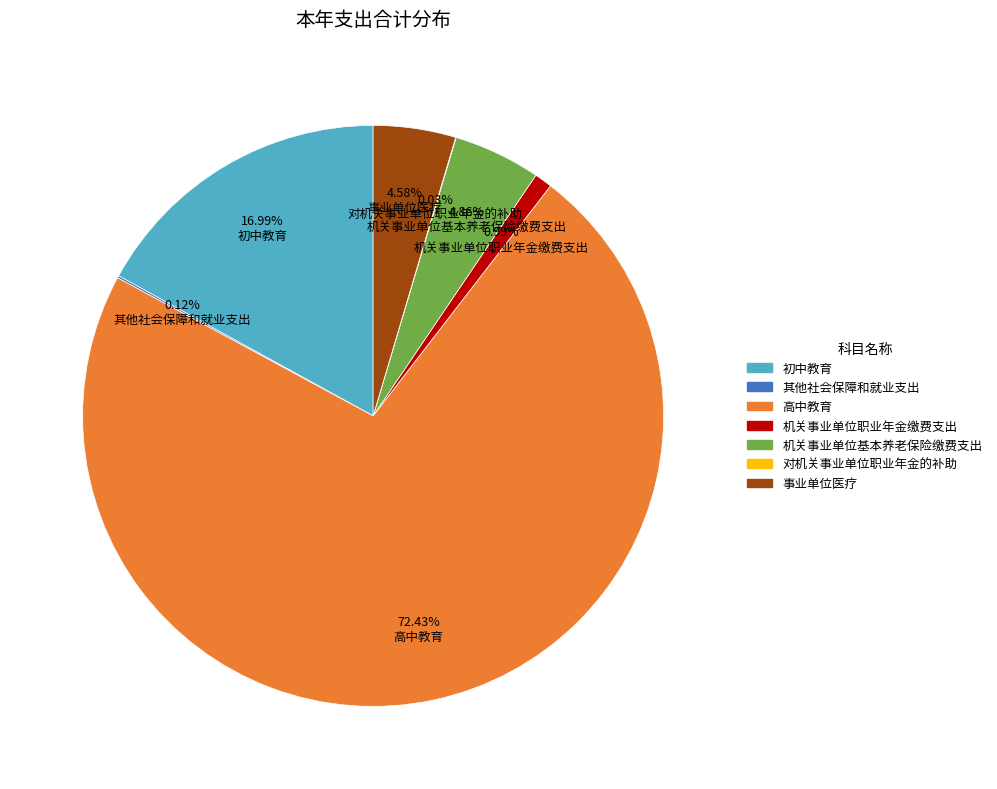

True or false: 机关事业单位职业年金缴费支出 accounts for 1% of the total.

True